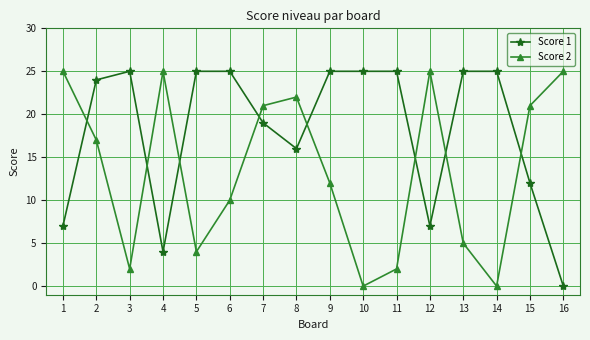

At which category does Score 1 reach its first local peak?

3